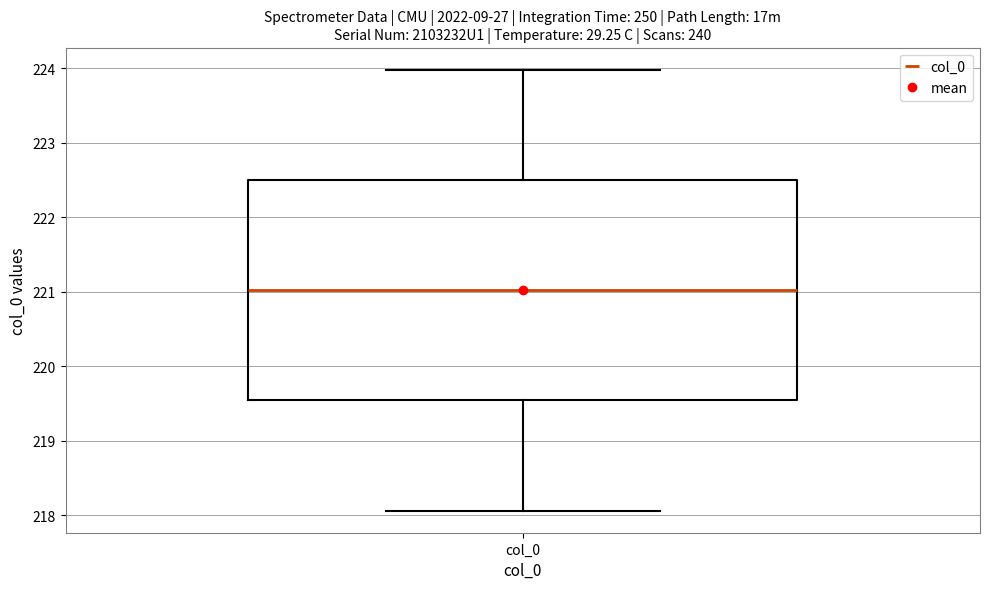

Read this box plot against the y-axis: the position of the median line, the range covered by the box, and the ends of both whiskers. The values are not printed on the chart, so give them approximately, as read against the axis.

median 221.0, box 219.5 to 222.5, whiskers 218.1 to 224.0